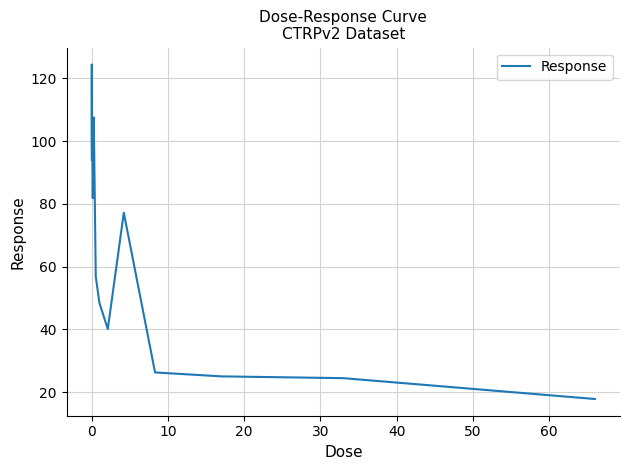

What is the maximum value shown in the chart?

124.4